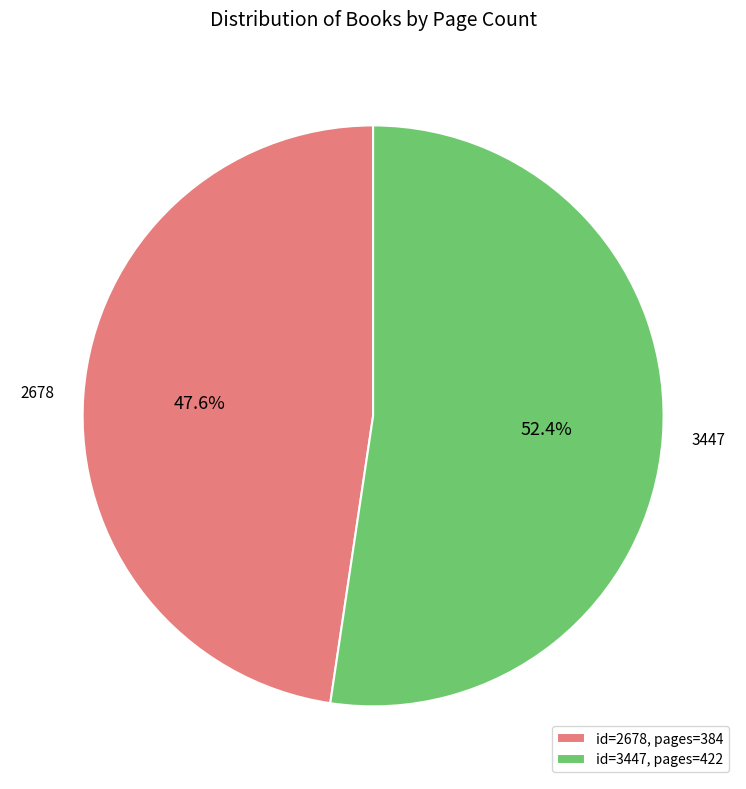

What is the ratio of the value at 2678 to the value at 3447?

0.9